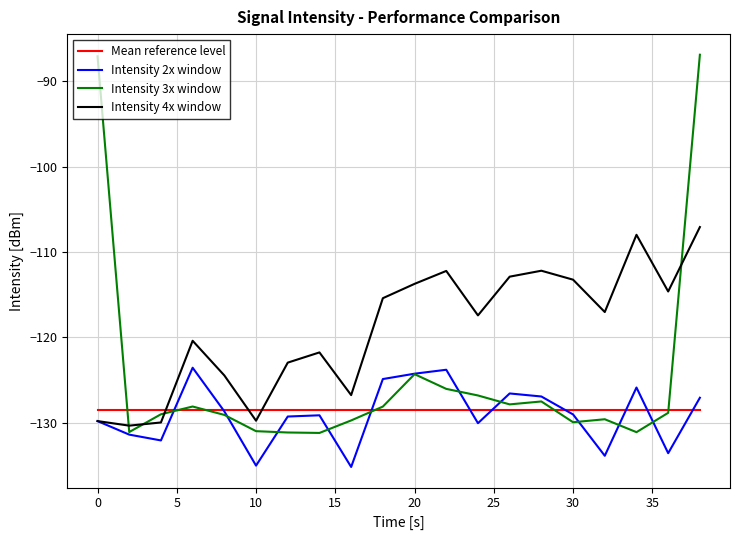

What is the difference between the second highest and second lowest values in the Intensity 4x window series?

22.0